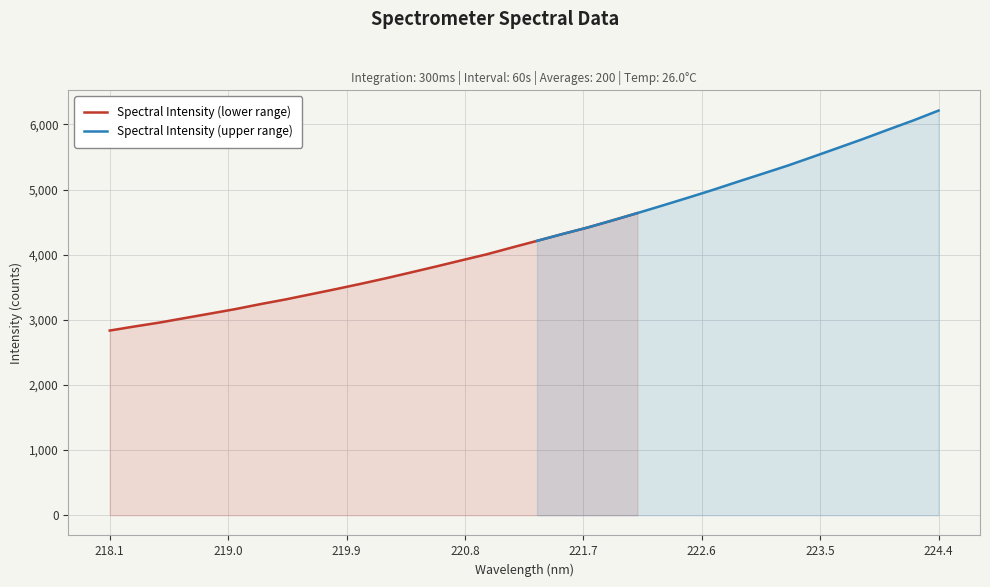

At which label is the value closest to 4524?

221.8812